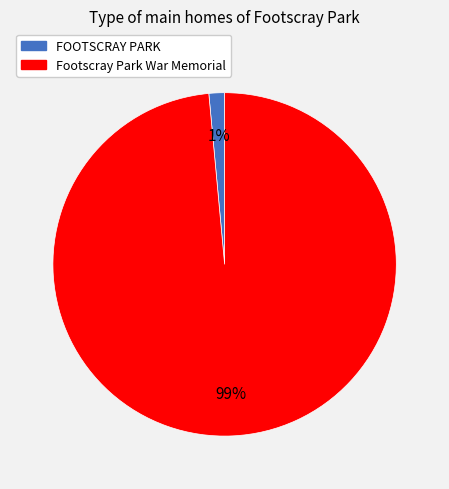

Is FOOTSCRAY PARK the majority of the pie?

No